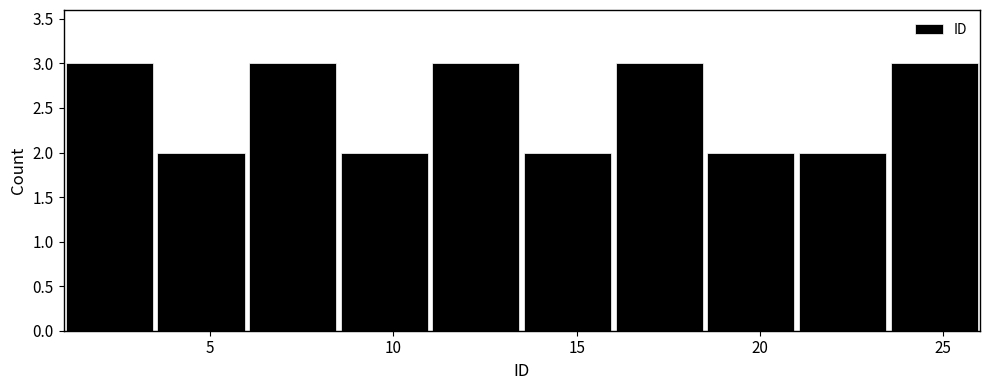

Reading left to right, transcribe this chart: for each bar, give the range it covers on the x-axis and its height. The values are not printed on the chart, so give them approximately, as read against the axis.

1.0 to 3.5: 3
3.5 to 6.0: 2
6.0 to 8.5: 3
8.5 to 11.0: 2
11.0 to 13.5: 3
13.5 to 16.0: 2
16.0 to 18.5: 3
18.5 to 21.0: 2
21.0 to 23.5: 2
23.5 to 26.0: 3